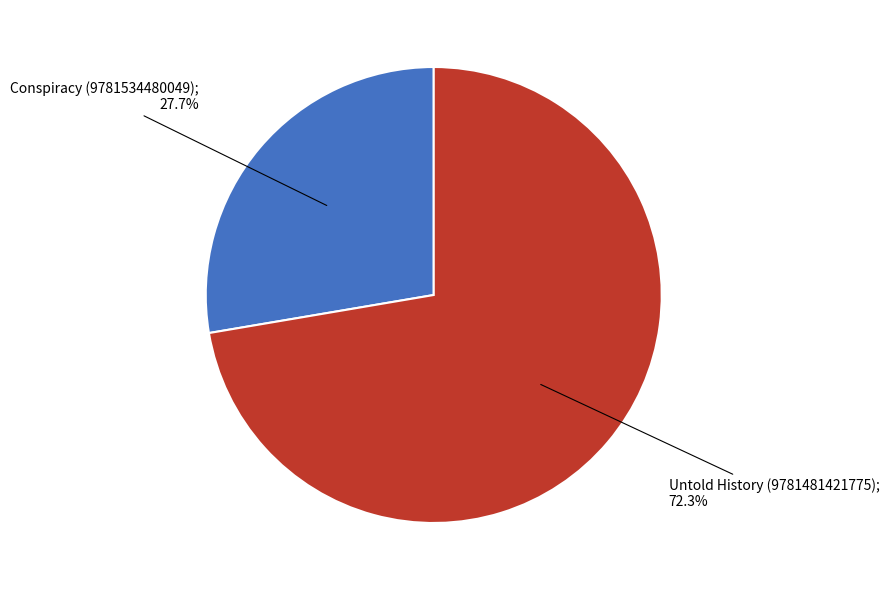

Does any single category account for the majority?

Yes